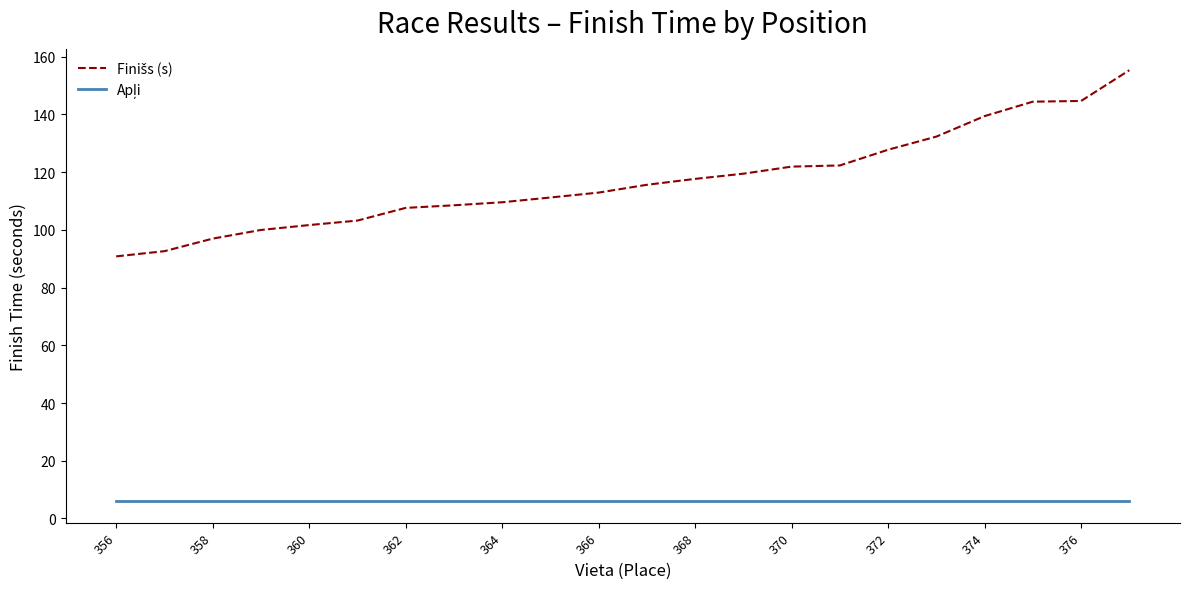

What is the smallest value displayed?

6.0